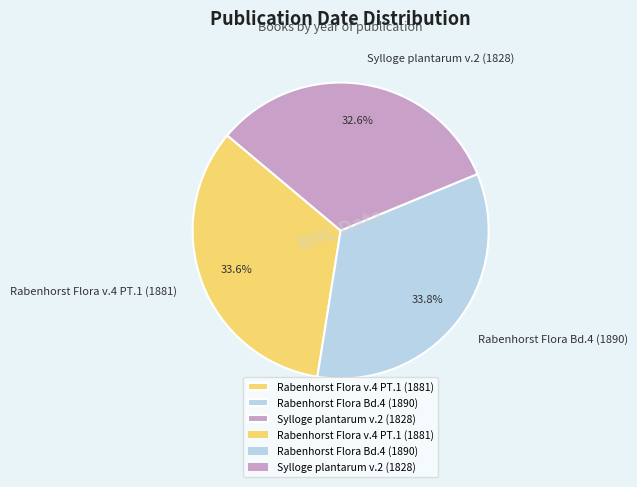

To the nearest percent, what is the difference between the largest and smallest slice percentages?

1%